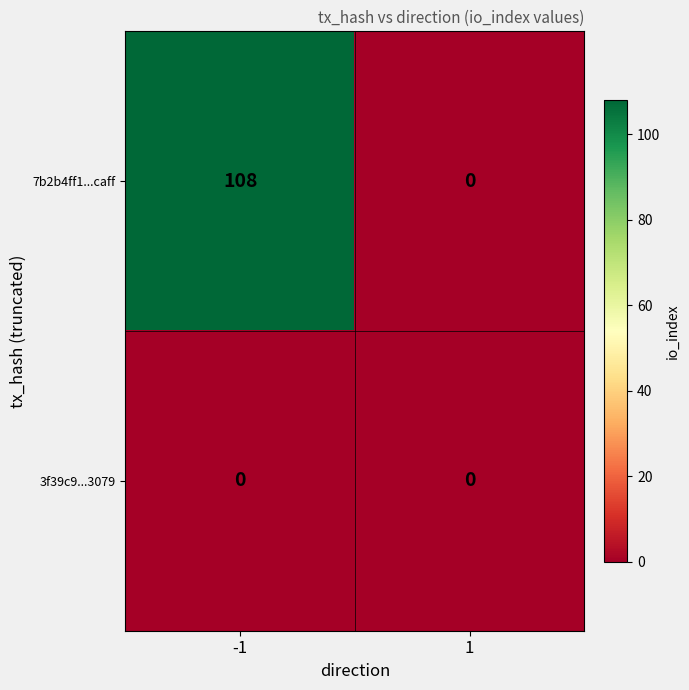

The 7b2b4ff1...caff series shows 54 at -1. True or false?

False